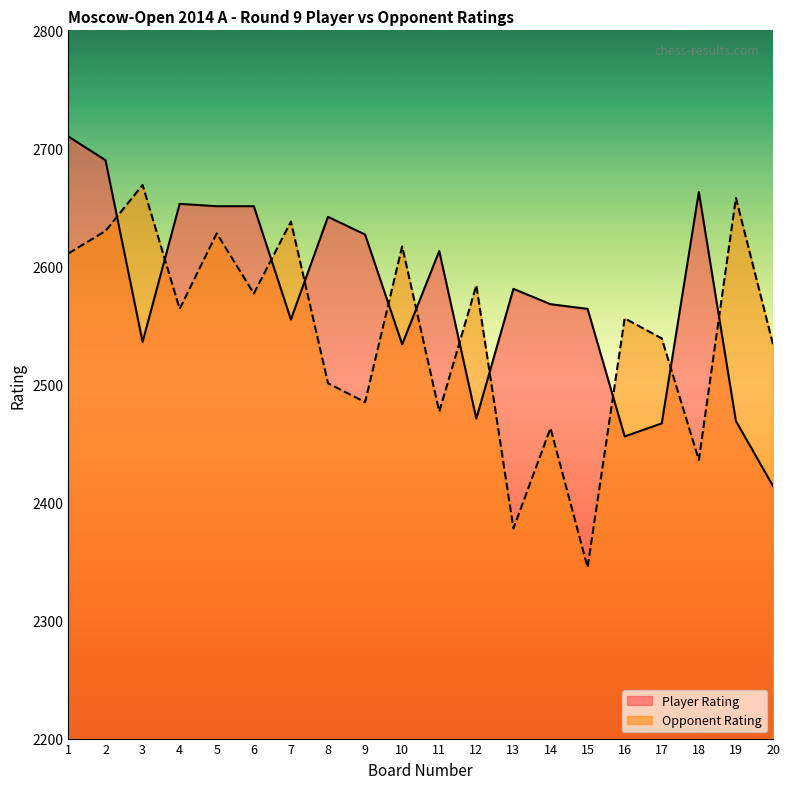

Rank the categories by Player Rating value from lowest to highest.

20, 16, 17, 19, 12, 10, 3, 7, 15, 14, 13, 11, 9, 8, 5, 6, 4, 18, 2, 1